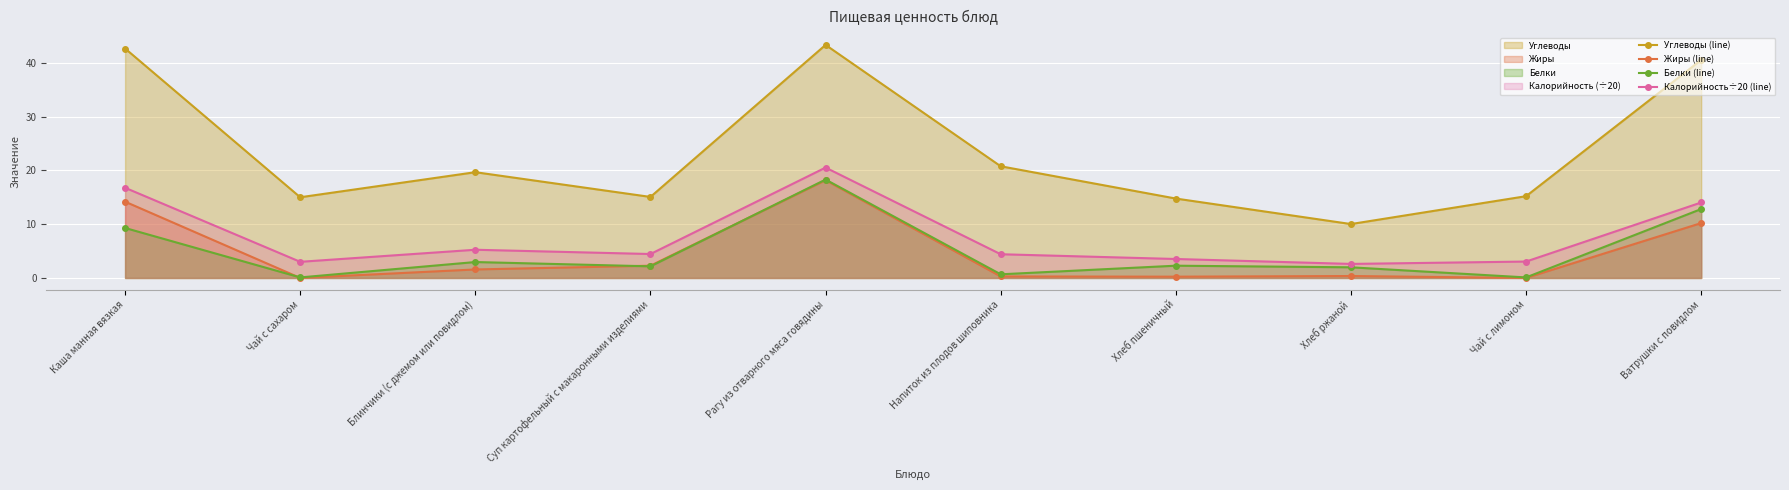

Which has a higher value, Суп картофельный с макаронными изделиями or Блинчики (с джемом или повидлом)?

Блинчики (с джемом или повидлом)